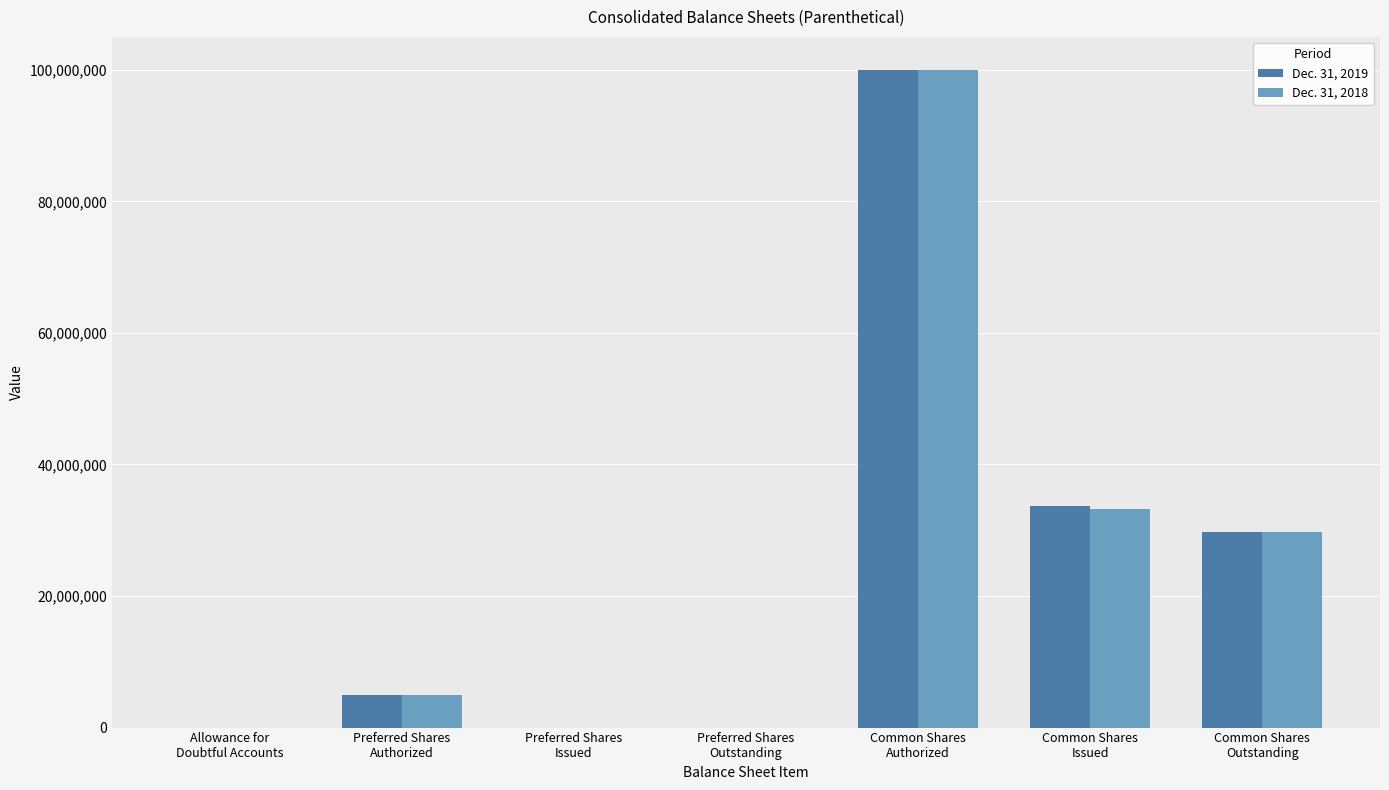

The value of Dec. 31, 2018 at Common Shares
Outstanding is 29748000. True or false?

True